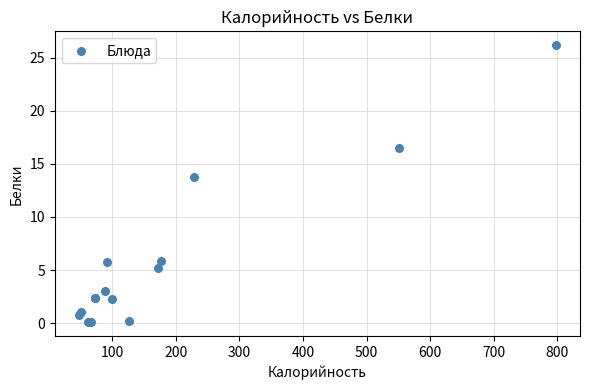

What Y value in the scatter plot is closest to 13?

13.8